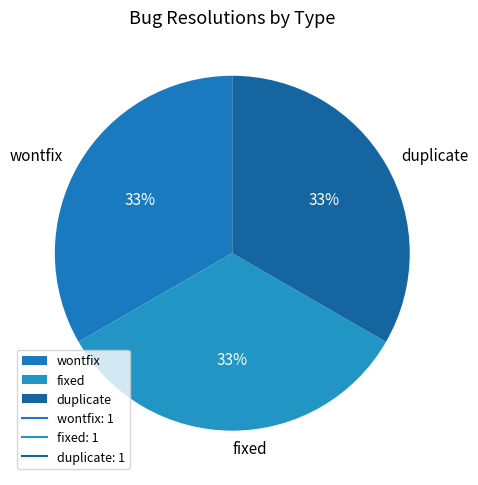

Is it true that duplicate is 33% of the pie?

True